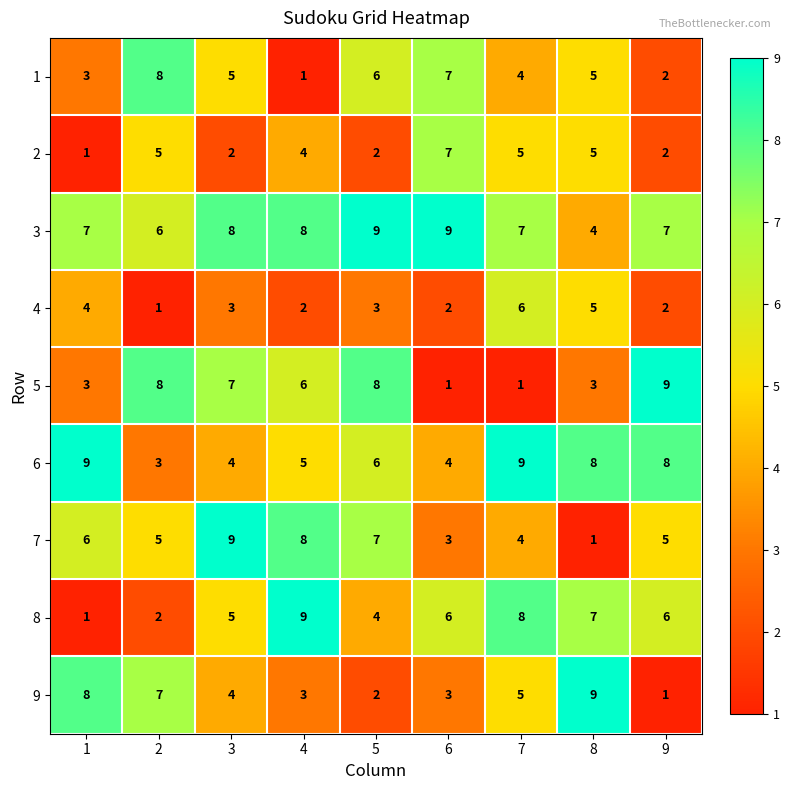

What is the total value across all series at 2?

45